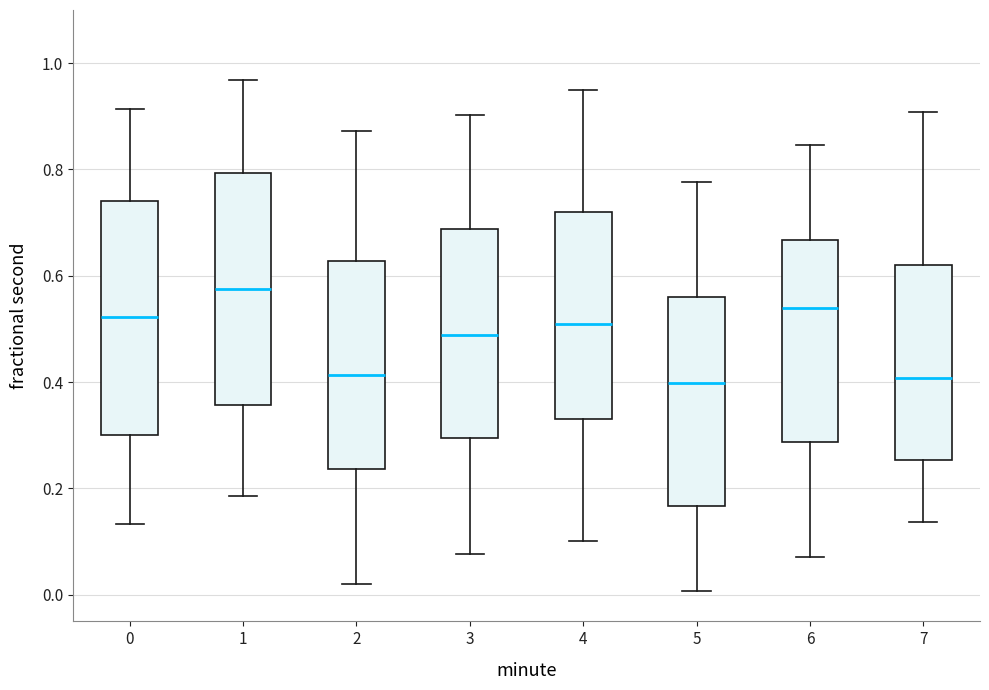

Which box has the highest median line?

1